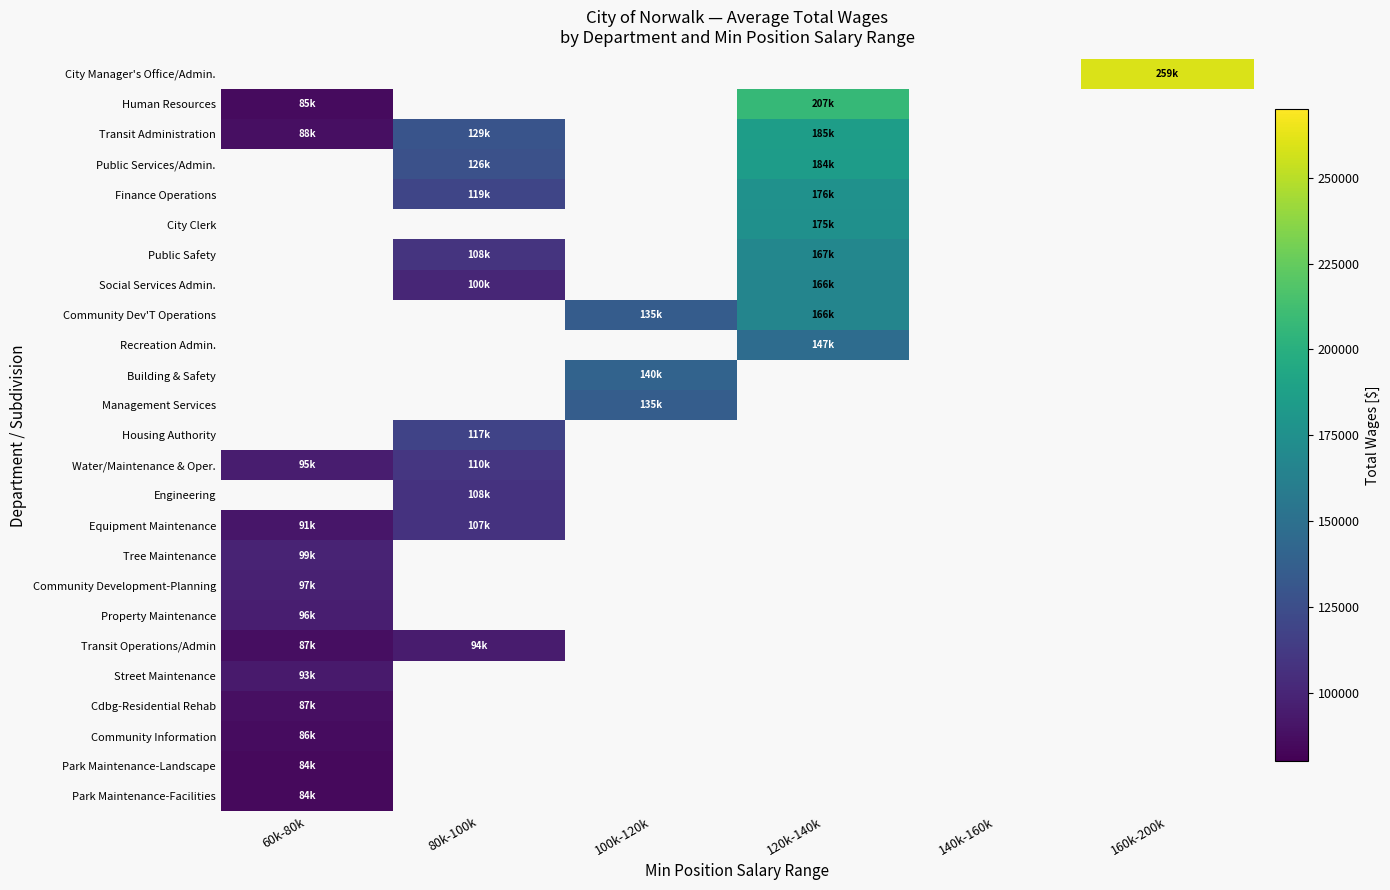

How many data points does each series have?

6